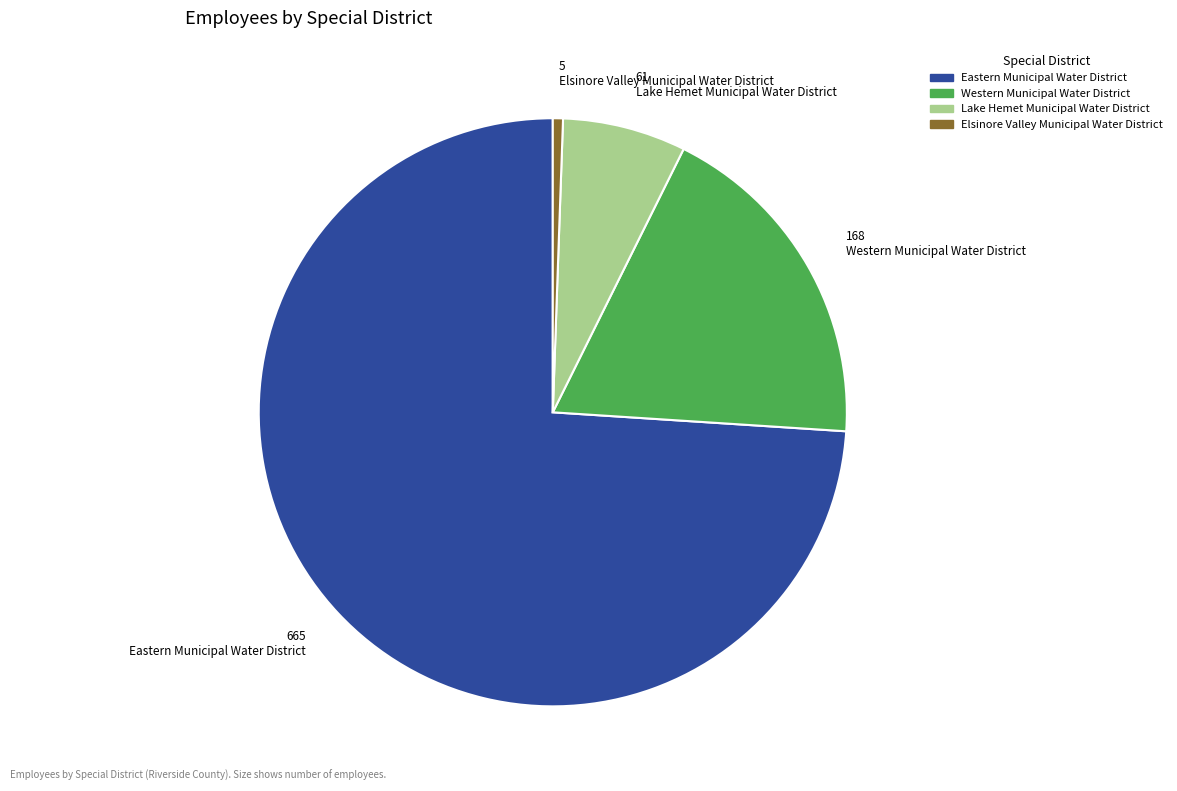

Combined, do Elsinore Valley Municipal Water District and Eastern Municipal Water District account for over 50%?

Yes